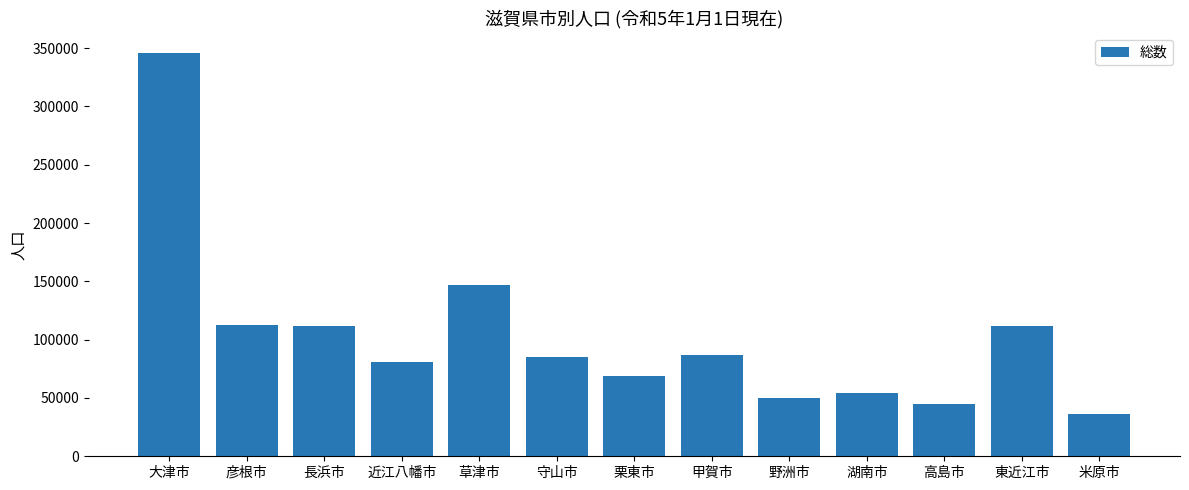

Is it true that the value at 東近江市 is 31427?

False